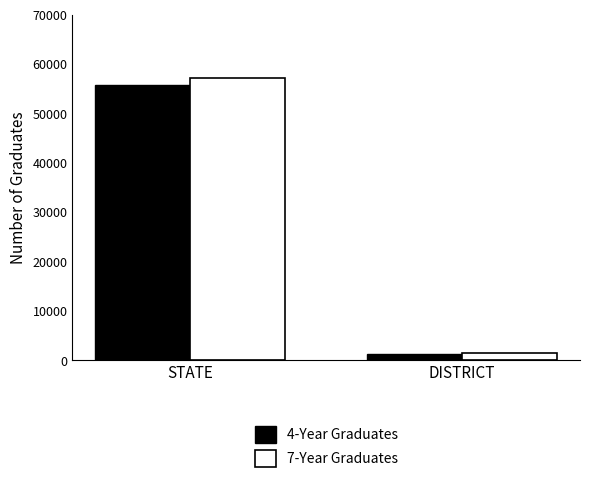

What is the average value of the 7-Year Graduates series?

29299